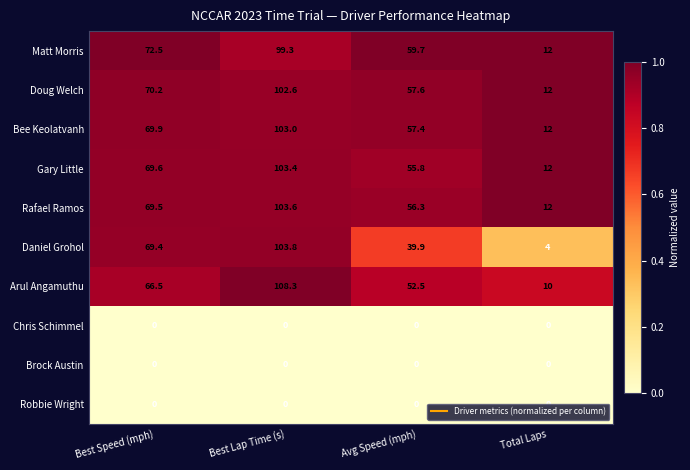

True or false: Rafael Ramos has a value of 56.3 at Avg Speed (mph).

True